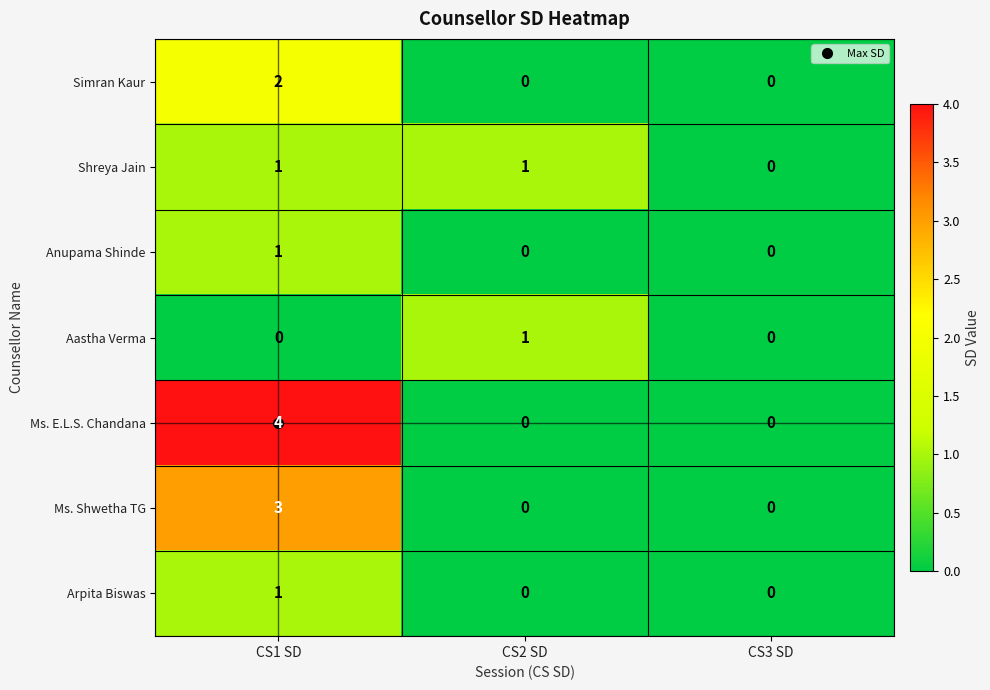

At which category is the sum across all series the highest?

CS1 SD